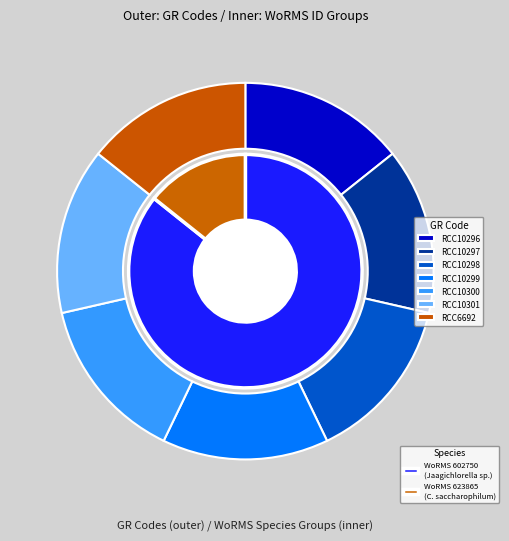

The RCC10300 slice represents 14% of the pie. True or false?

True